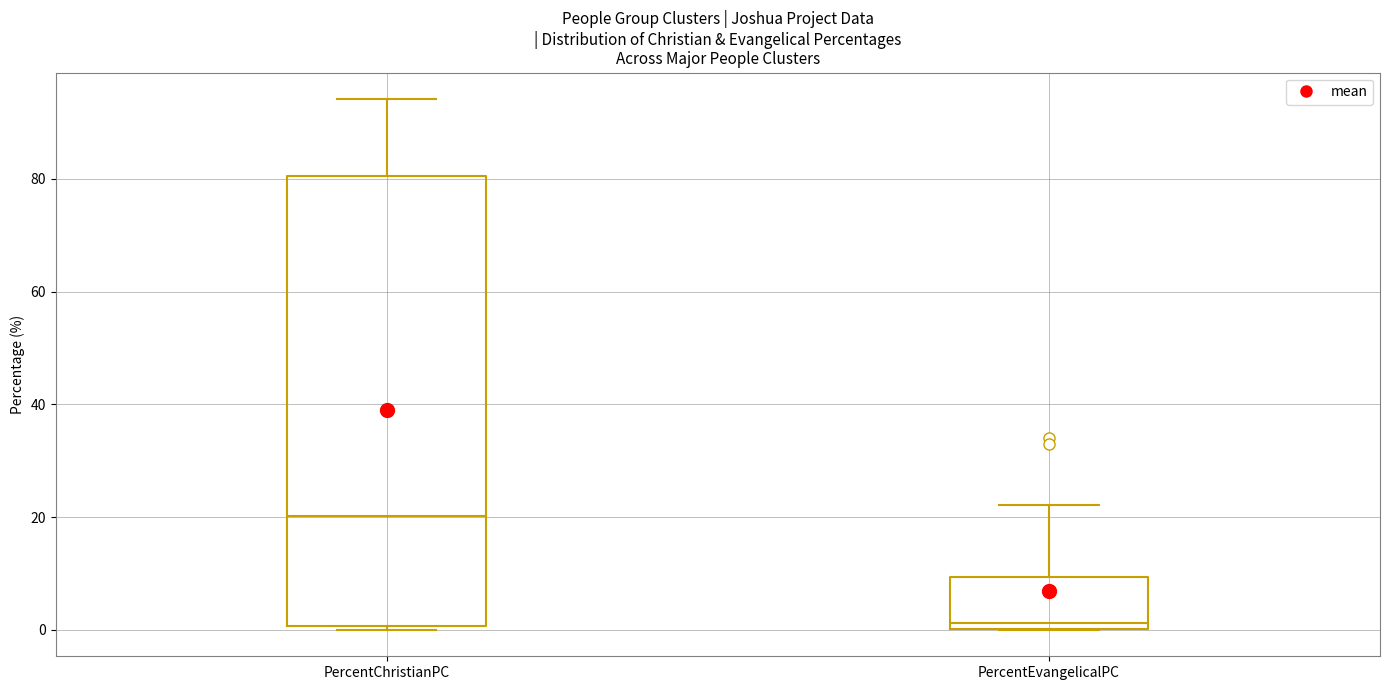

Which box's median line is the highest?

PercentChristianPC